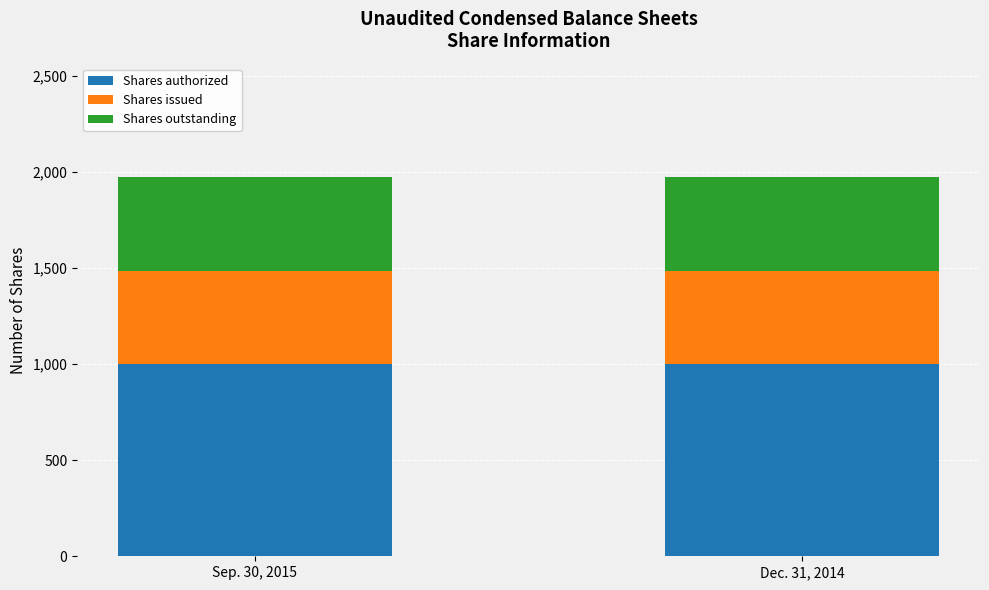

Reading right to left, list the values for the Shares authorized series.

Dec. 31, 2014=1000.0	Sep. 30, 2015=1000.0